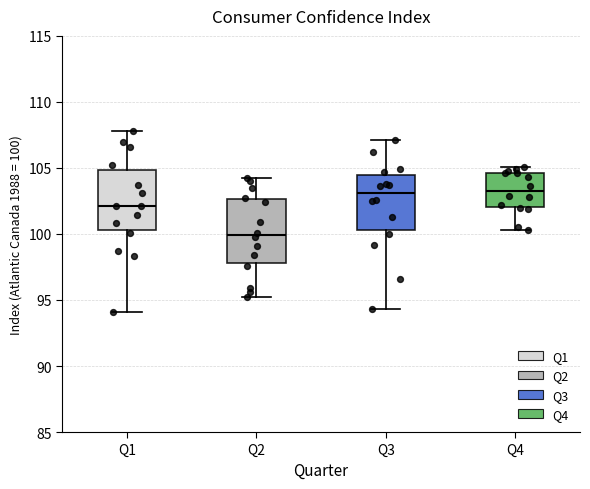

Reading left to right, transcribe this box plot: for each box, give where its median line is, the range the box spans, and where its two whiskers end, as read against the y-axis. The values are not printed on the chart, so give them approximately, as read against the axis.

Q1: median 102.0, box 100.5 to 105.0, whiskers 94.0 to 108.0
Q2: median 100.0, box 98.0 to 102.5, whiskers 95.0 to 104.0
Q3: median 103.0, box 100.5 to 104.5, whiskers 94.5 to 107.0
Q4: median 103.5, box 102.0 to 104.5, whiskers 100.5 to 105.0